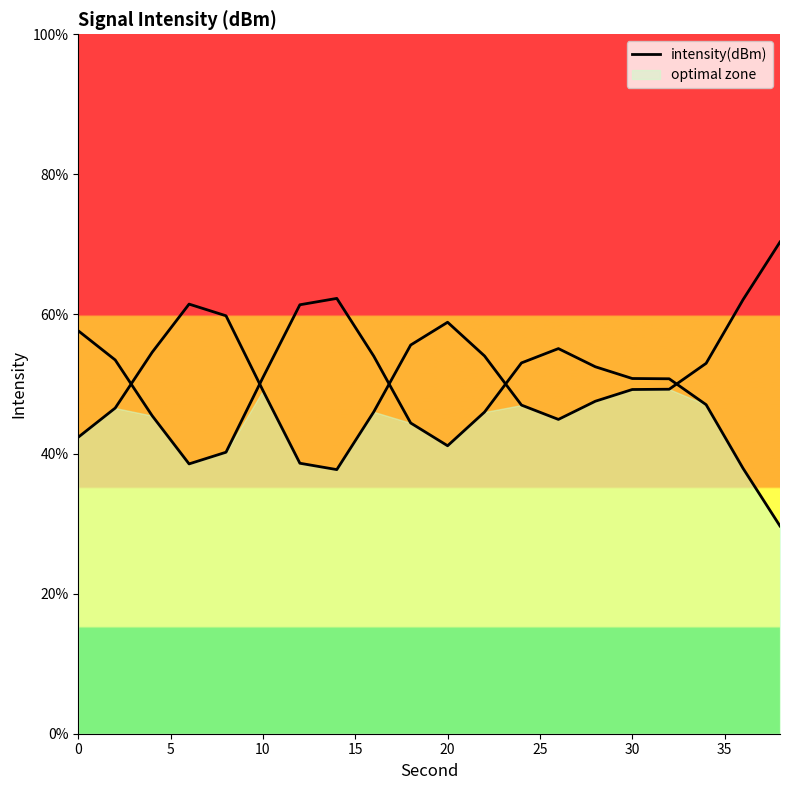

What is the value of the 7th point from the left?

61.3